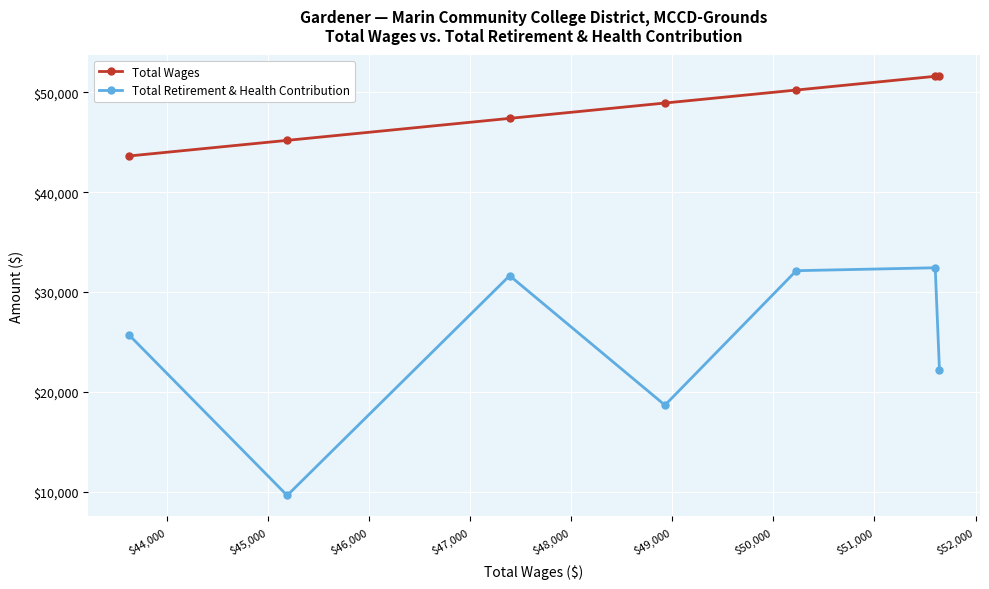

What is the value of the Total Wages point at the 1st from the left?

43619